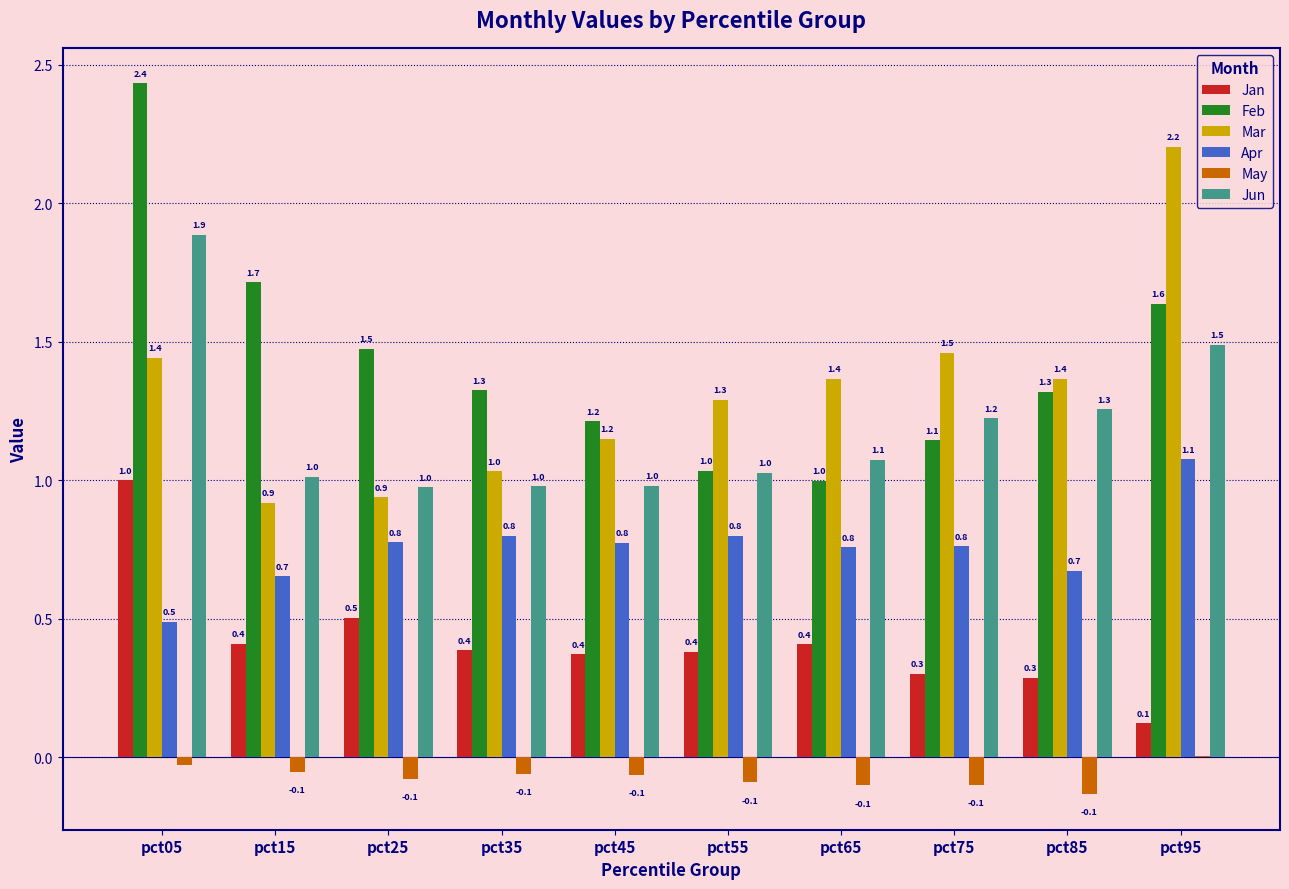

True or false: Jan has a value of 0.1 at pct85.

False